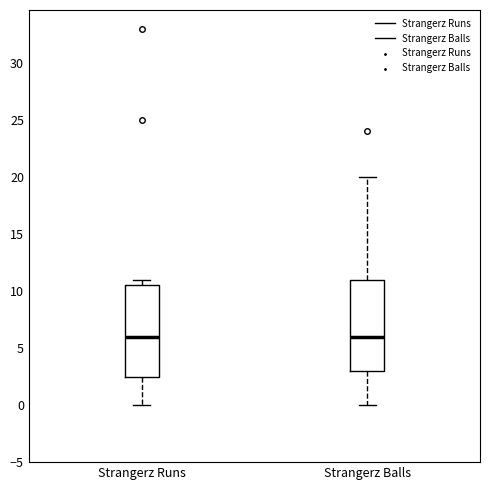

Reading left to right, transcribe this box plot: for each box, give where its median line is, the range the box spans, and where its two whiskers end, as read against the y-axis. The values are not printed on the chart, so give them approximately, as read against the axis.

Strangerz Runs: median 6.0, box 2.5 to 10.5, whiskers 0.0 to 11.0
Strangerz Balls: median 6.0, box 3.0 to 11.0, whiskers 0.0 to 20.0